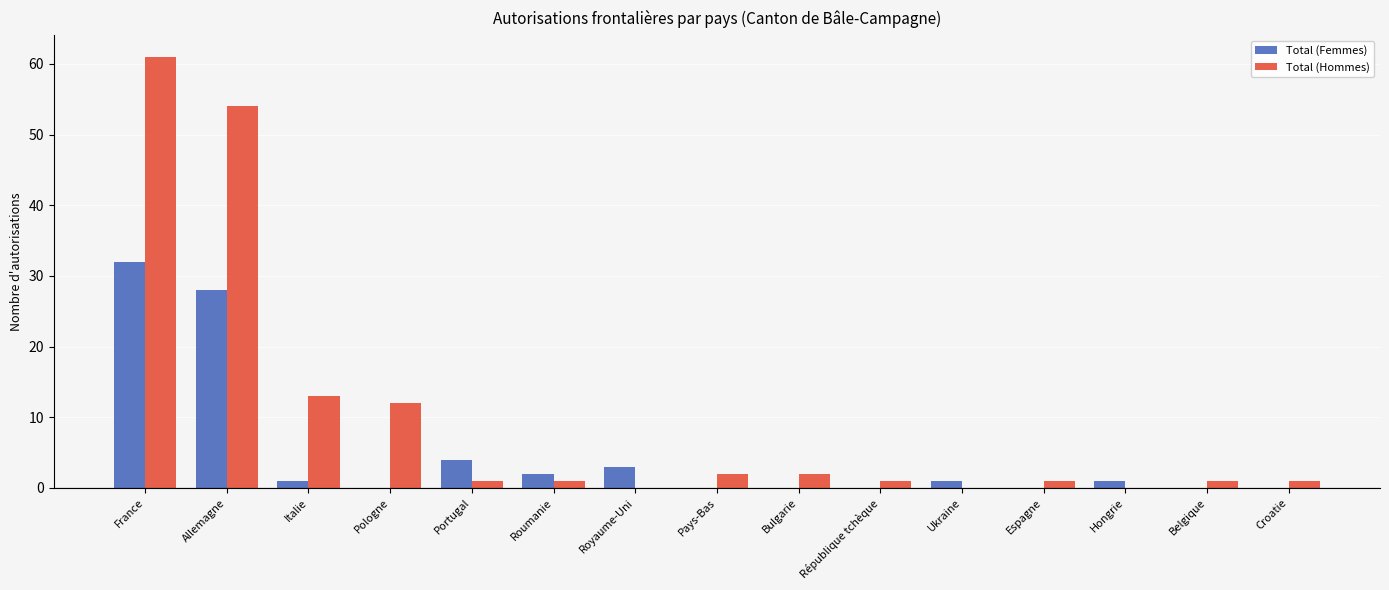

How many categories are shown in the chart?

15